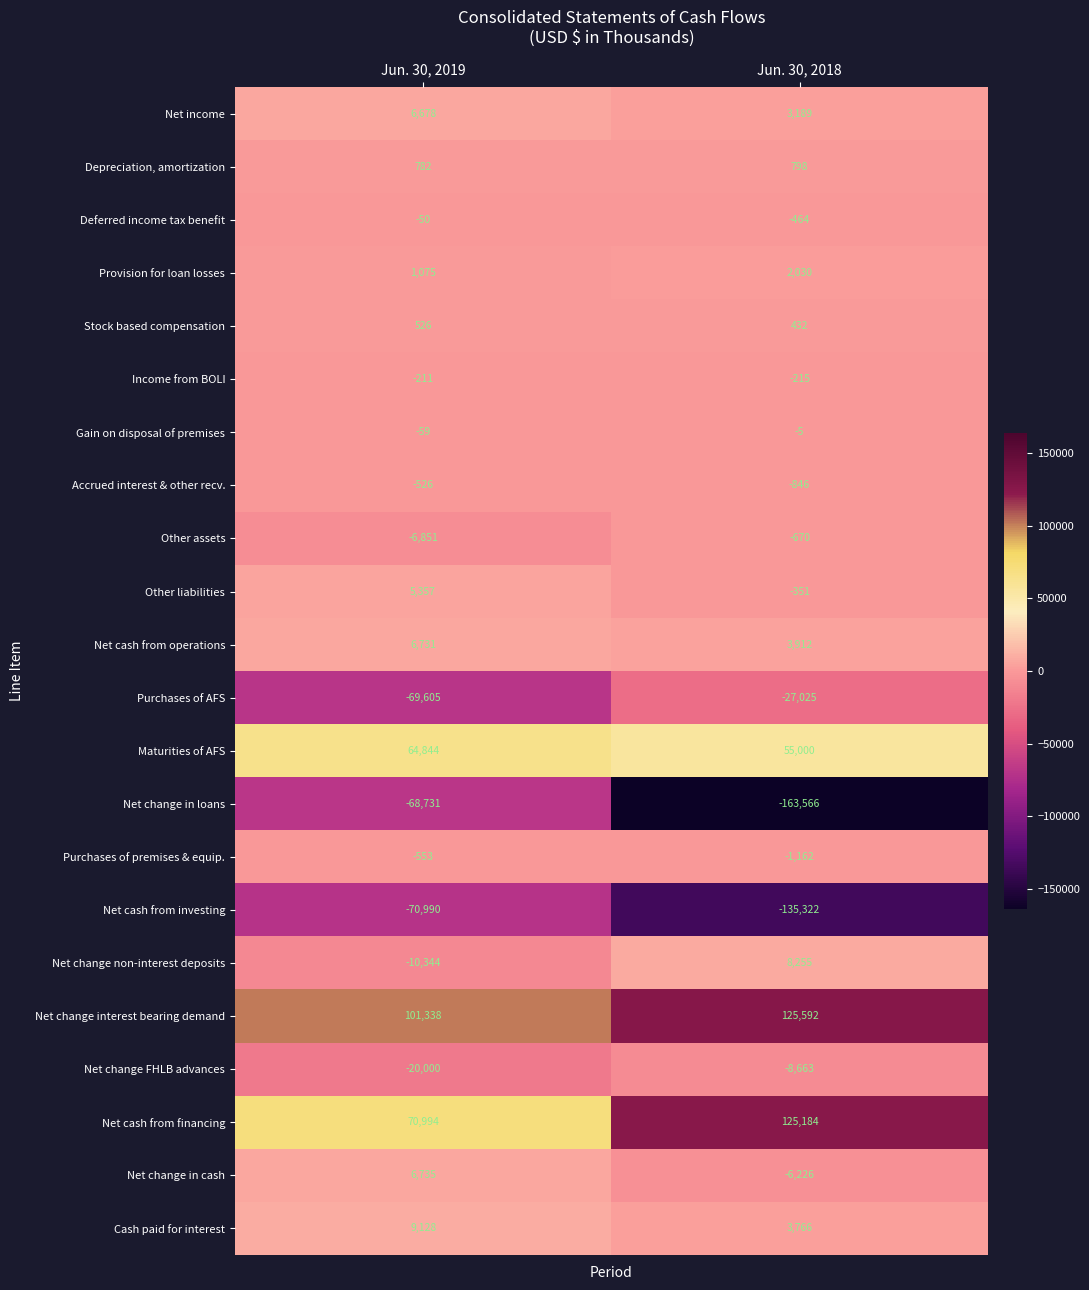

Which series has the widest spread of values?

Net change in loans